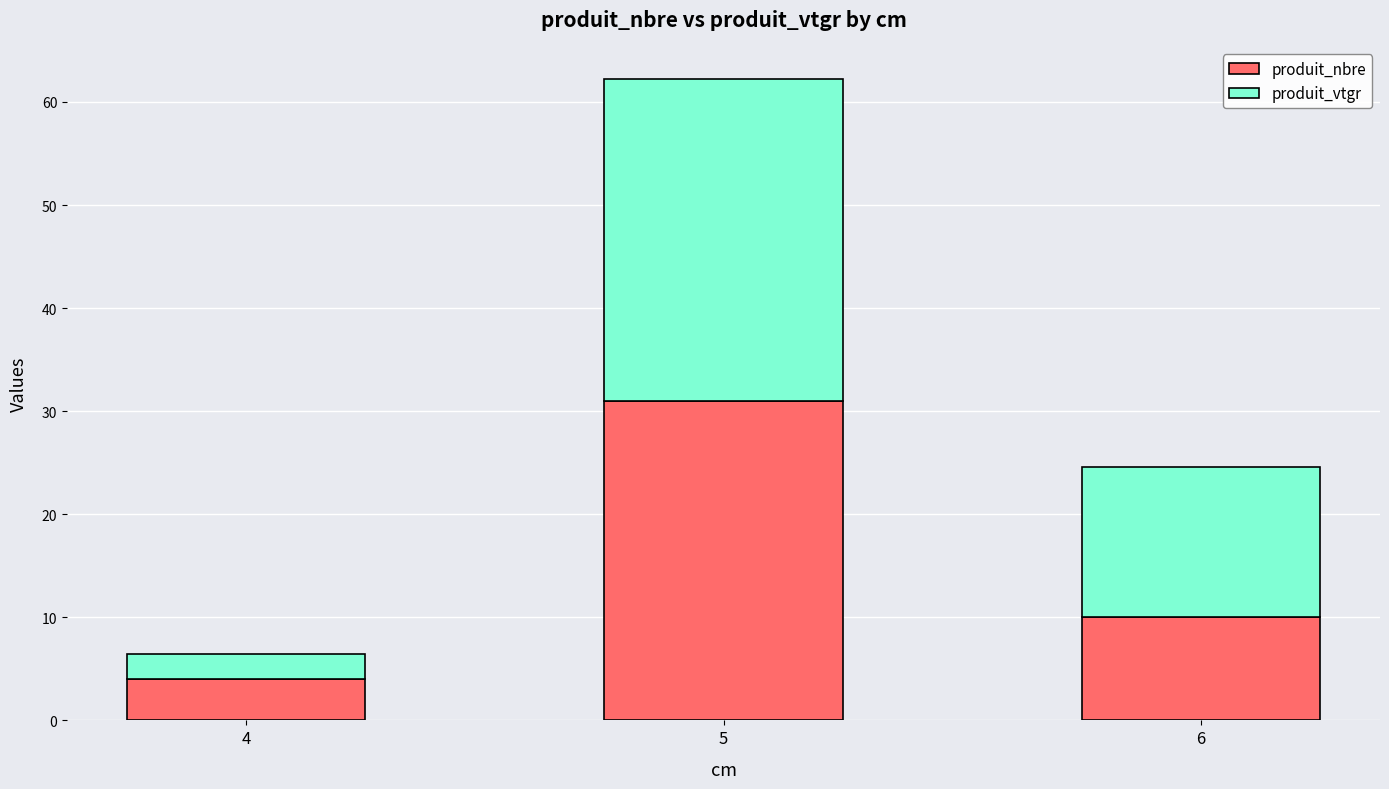

Count the number of data series in this chart.

2